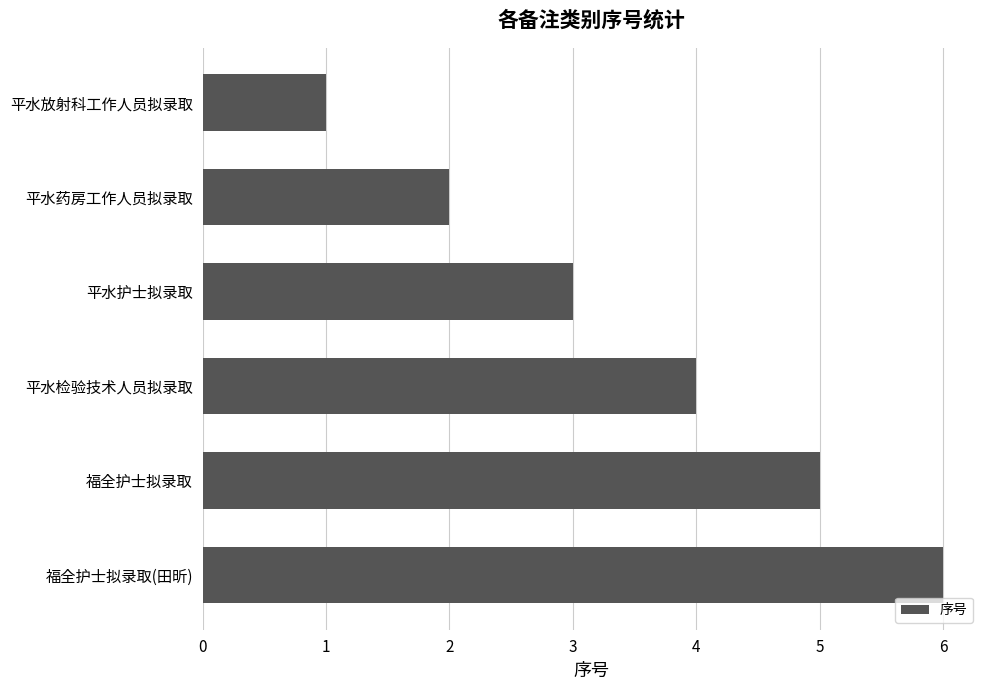

What is the sum of all values?

21